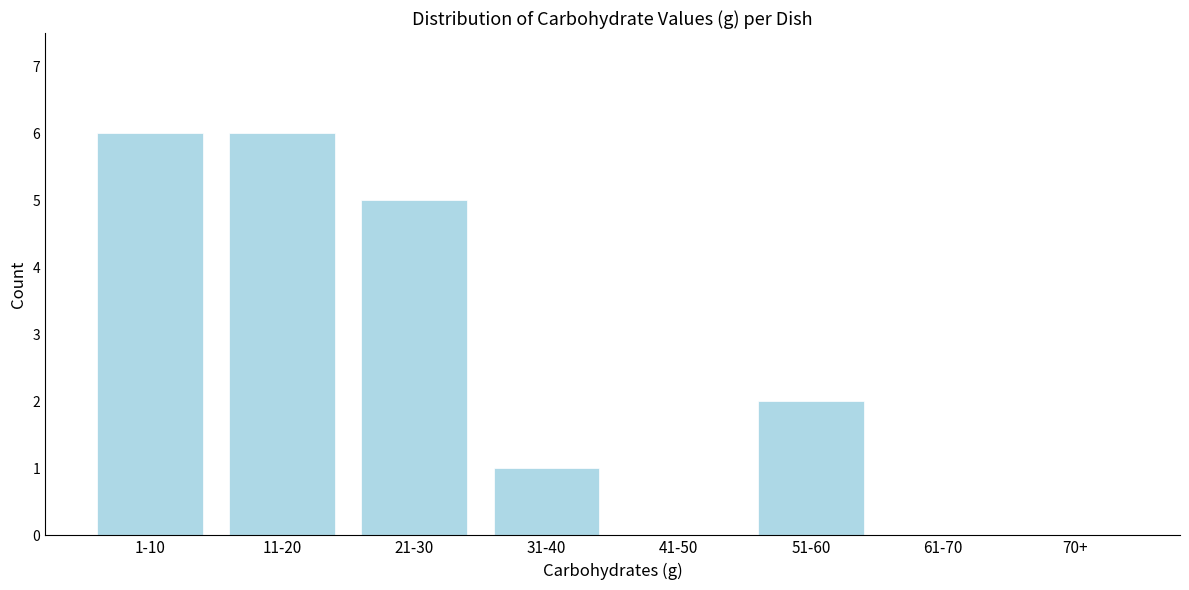

Reading left to right, transcribe all the data shown in this chart.

1-10=6	11-20=6	21-30=5	31-40=1	41-50=0	51-60=2	61-70=0	70+=0